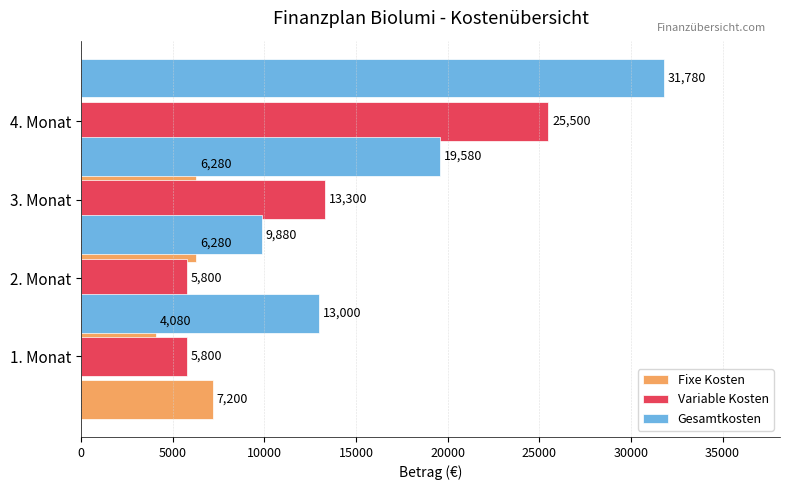

How many values in the Fixe Kosten series exceed 6280?

1